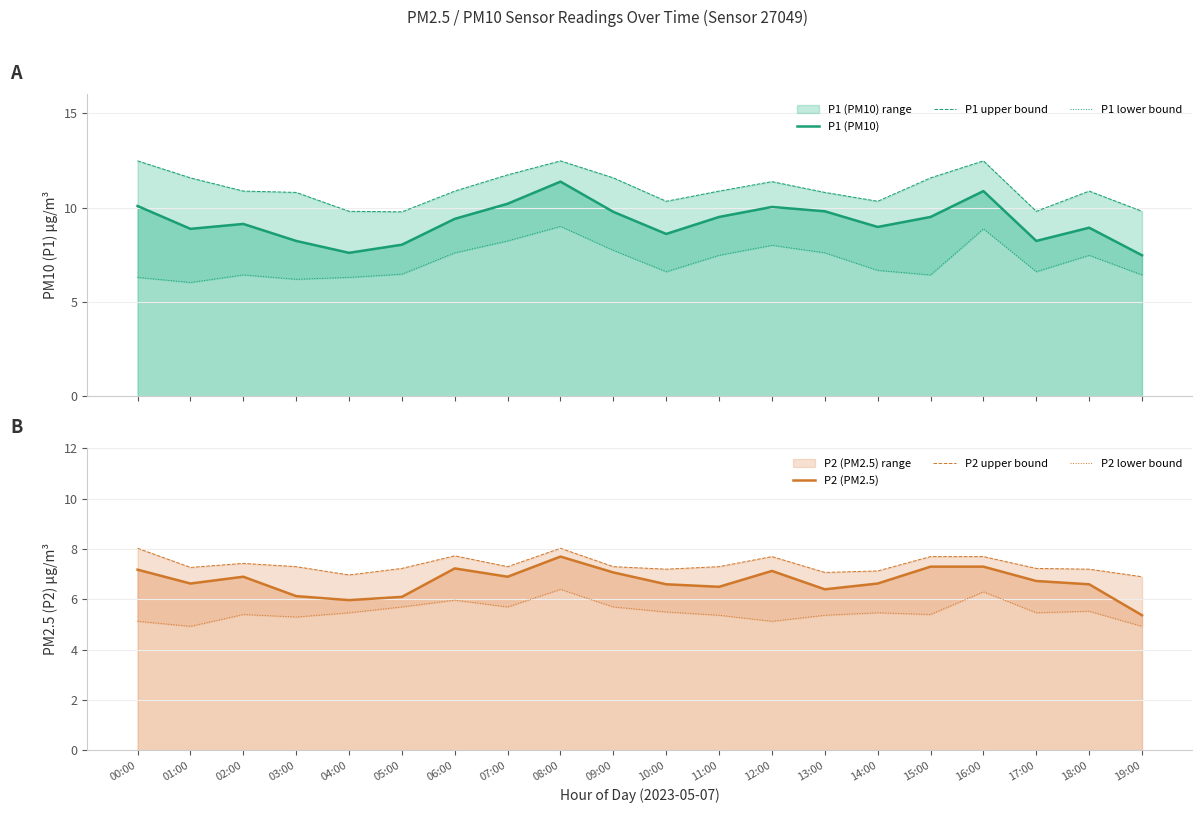

Is it true that P1 lower bound equals 14.2 at 16:00?

False